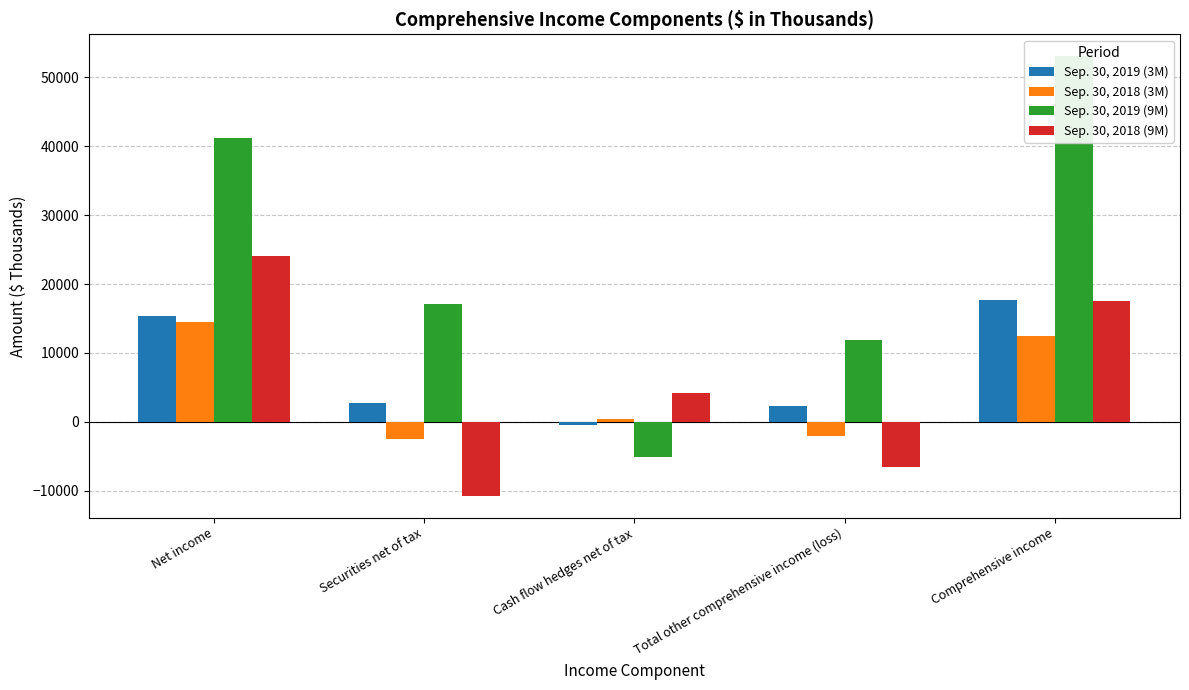

What is the difference between the highest and lowest values at Cash flow hedges net of tax?

9355